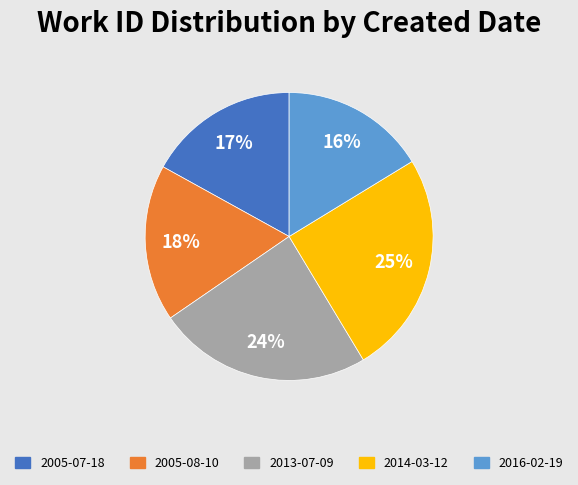

What percentage is the 2005-08-10 slice, to the nearest percent?

18%